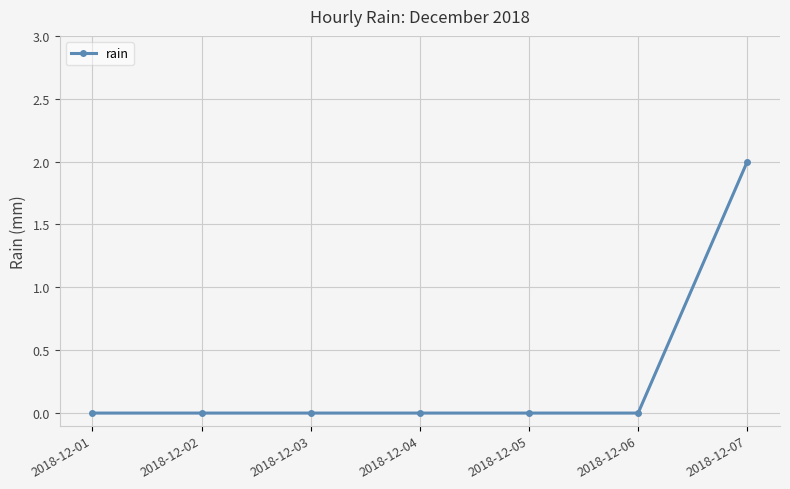

Is it true that the value at 2018-12-03 is 0?

True